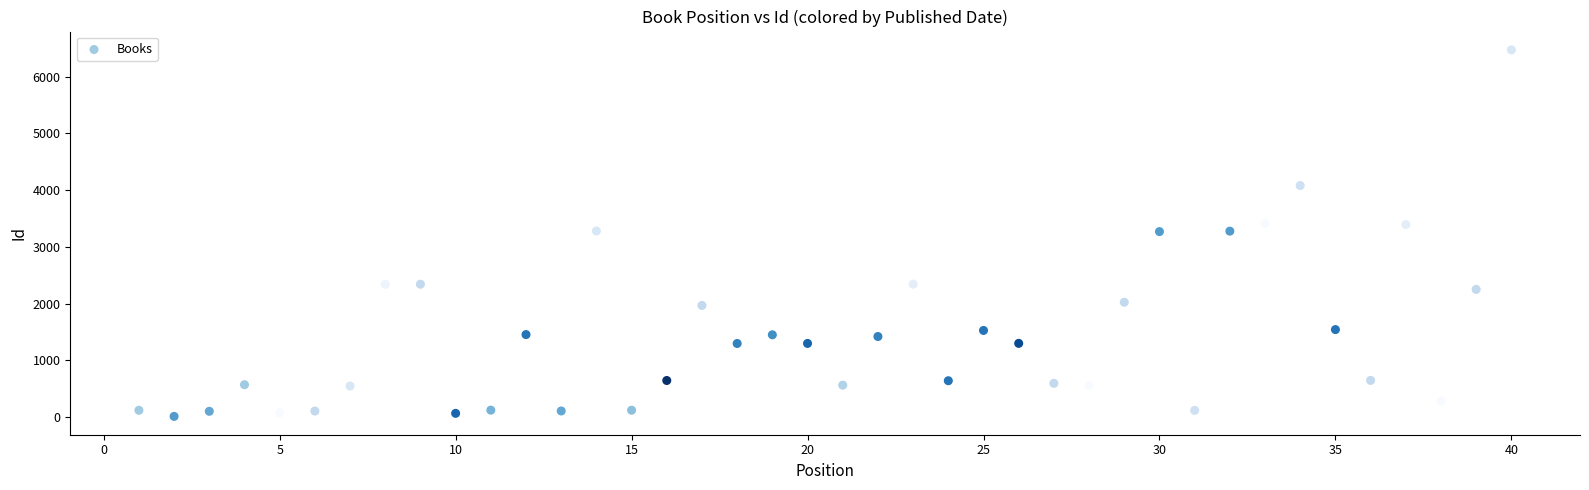

What is the range of Y values (max minus min)?

6464